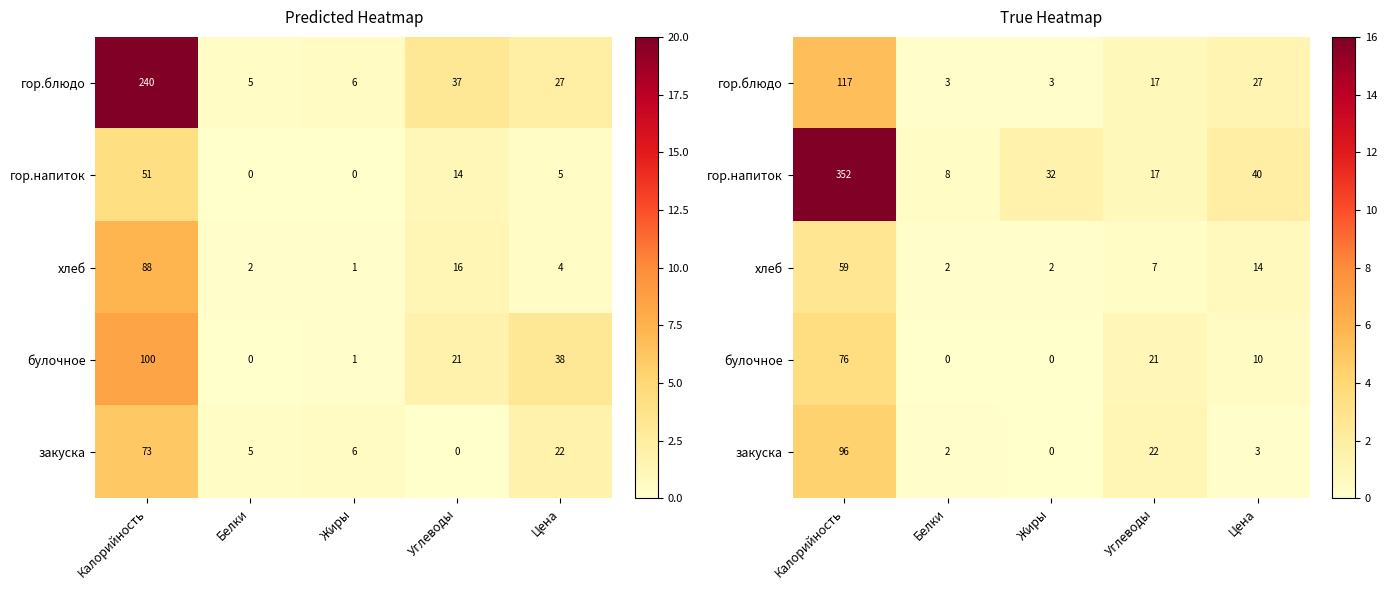

The value of гор.напиток at Калорийность is 0.4. True or false?

False